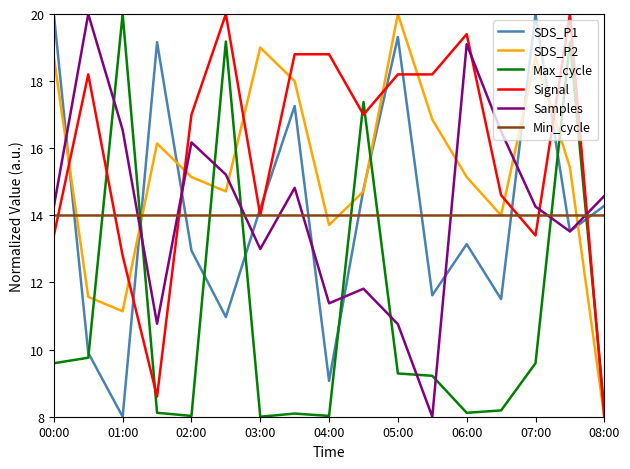

Which series has the largest total across all categories?

Signal